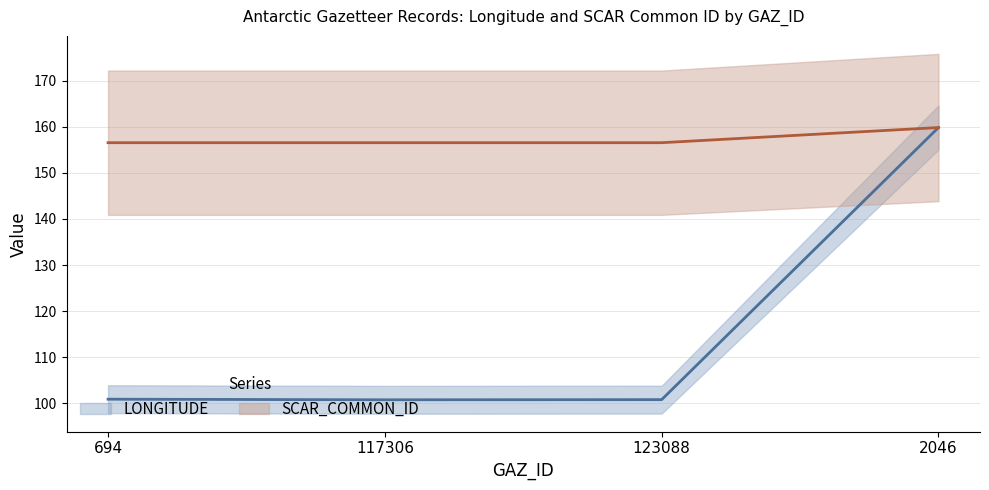

What is the label of the 3rd point from the left?

123088